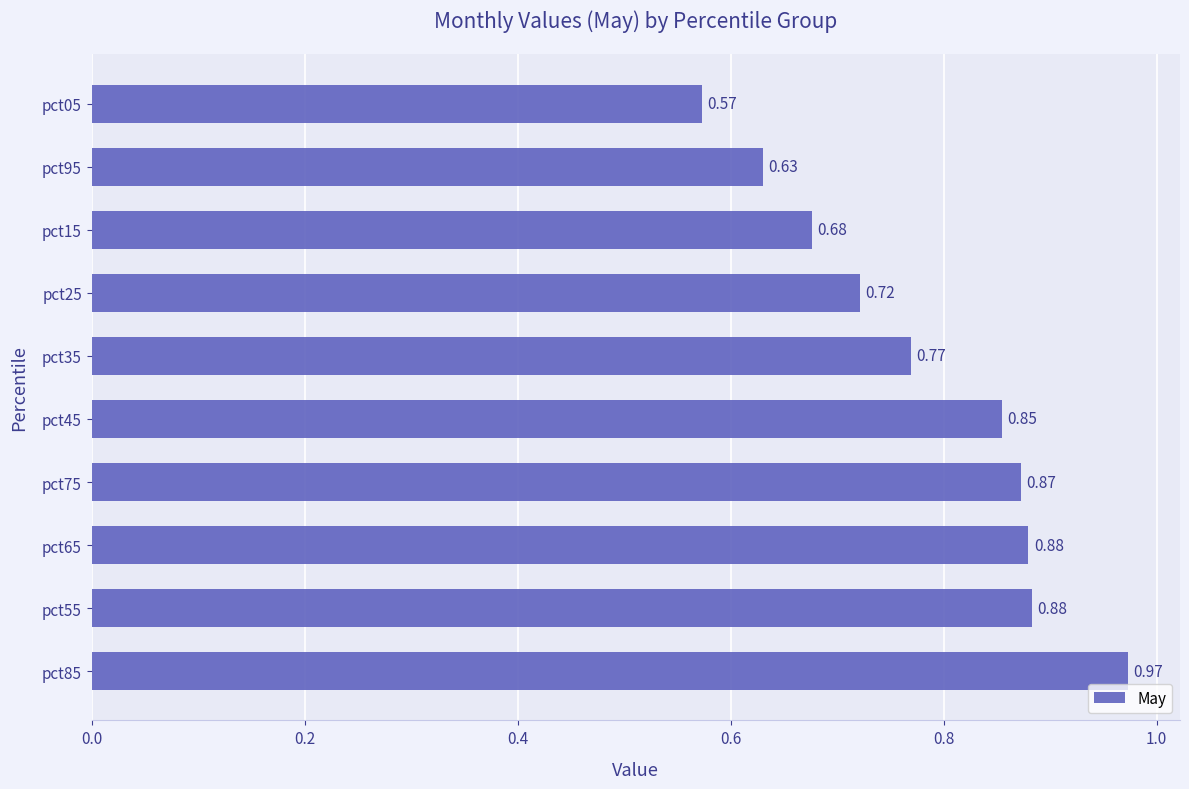

What is the difference between the maximum and minimum values?

0.4